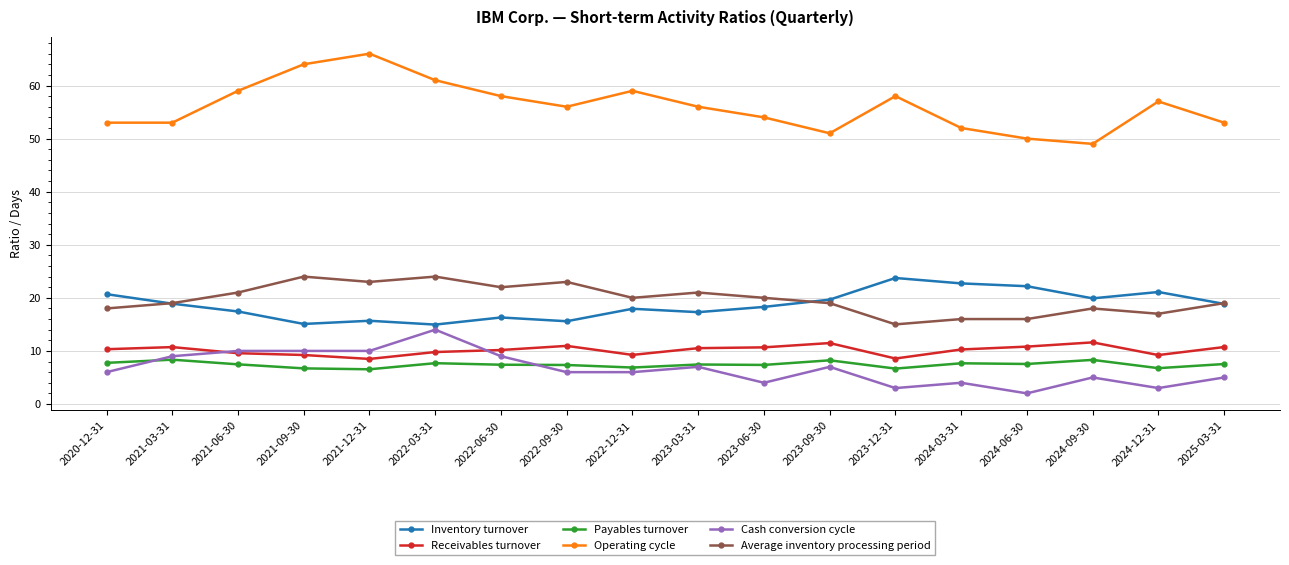

What is the total value across all series at 2024-06-30?

108.5